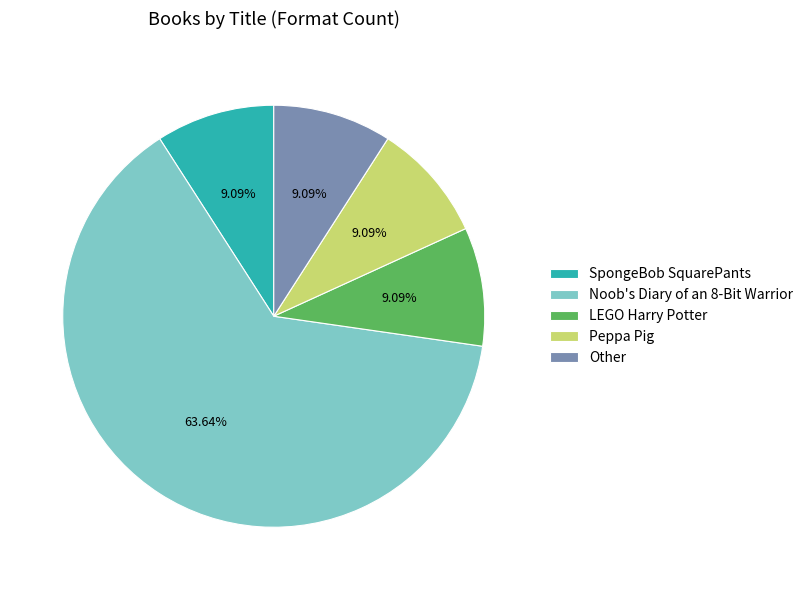

The Noob's Diary of an 8-Bit Warrior slice represents 77% of the pie. True or false?

False